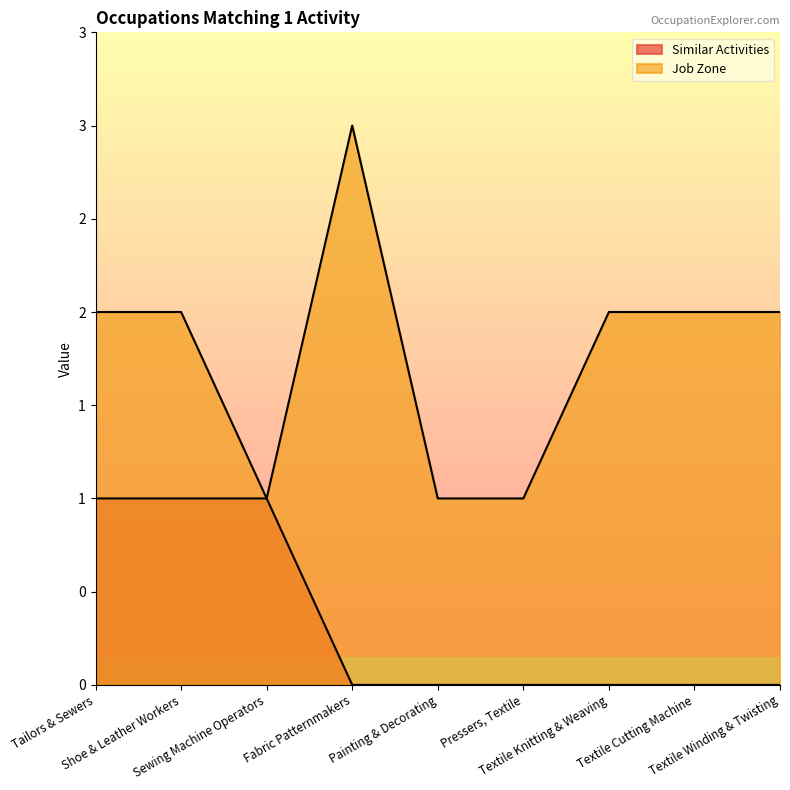

Read the Similar Activities value at Sewing Machine Operators.

1